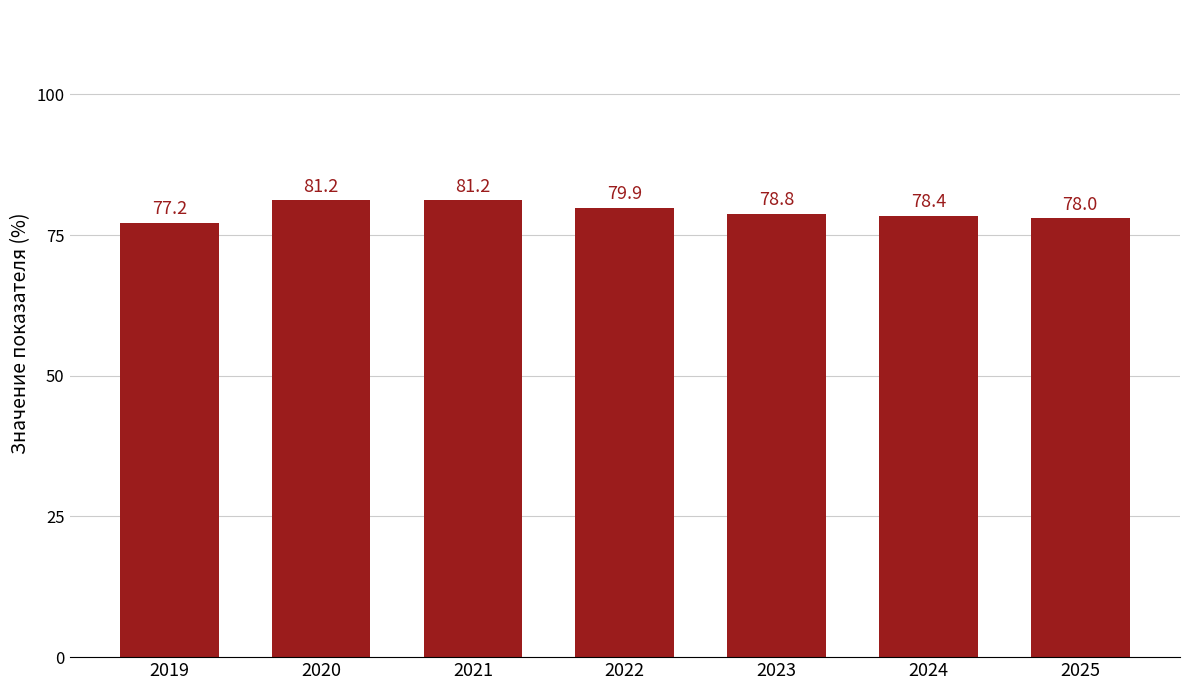

The chart shows a value of 78.0 at 2025. True or false?

True